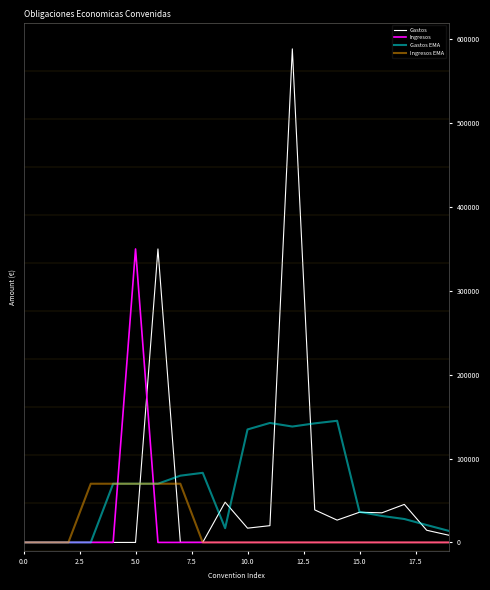

Which series has the largest range (max minus min)?

Gastos